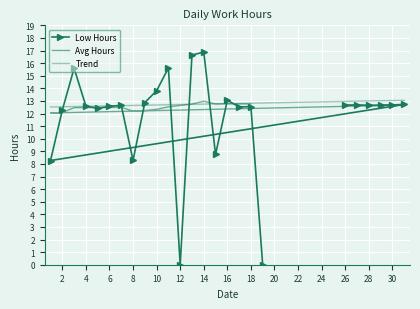

List the labels in order of value, largest first.

14, 13, 11, 3, 10, 16, 9, 31, 27, 30, 26, 29, 7, 28, 4, 6, 18, 17, 5, 2, 15, 8, 1, 12, 19